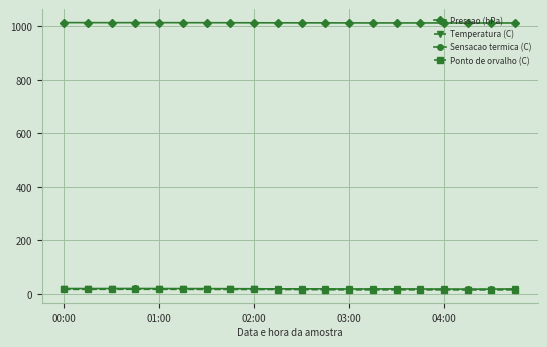

What is the value of the Pressao (hPa) point at the 12th from the left?

1012.5